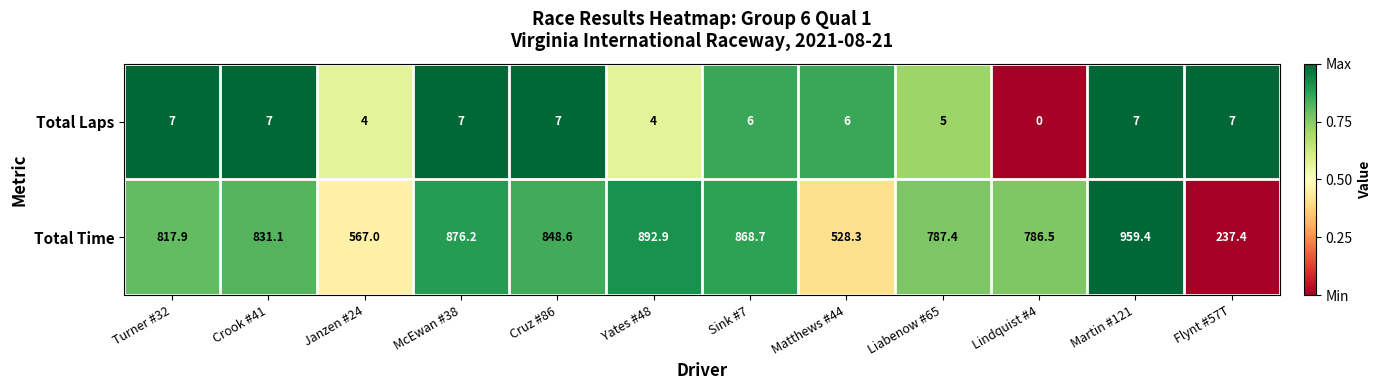

The Total Time series shows 1298.9 at McEwan #38. True or false?

False